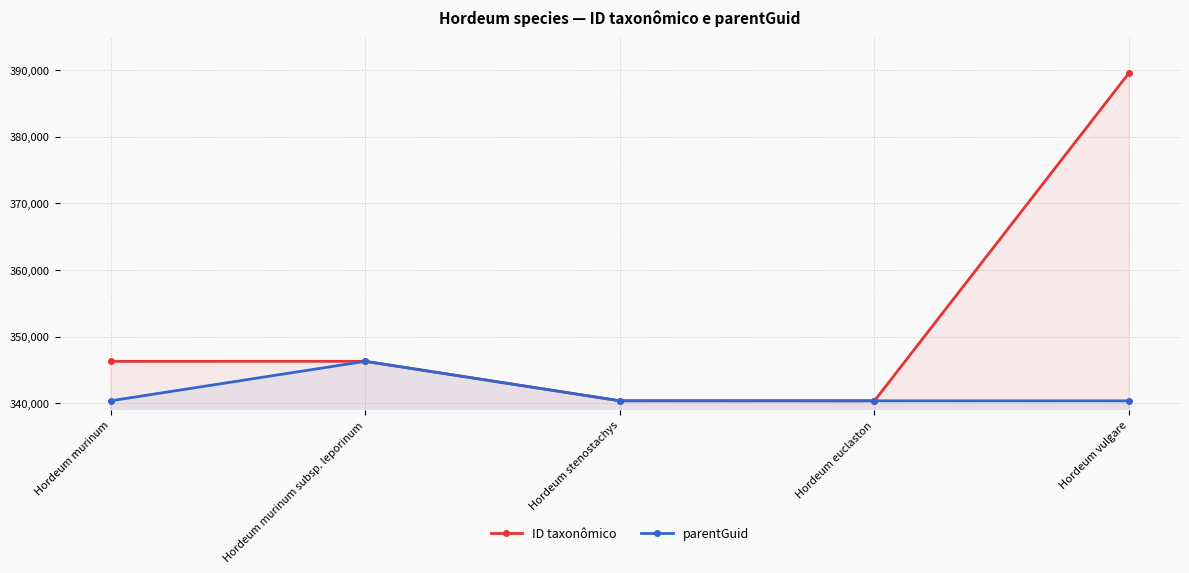

Is the value of ID taxonômico at Hordeum euclaston greater than the value of parentGuid at Hordeum murinum subsp. leporinum?

No